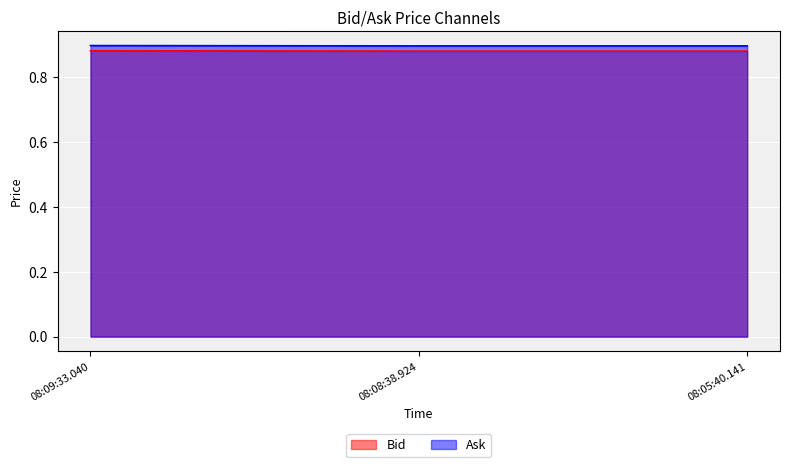

What is the minimum value shown in the chart?

0.9